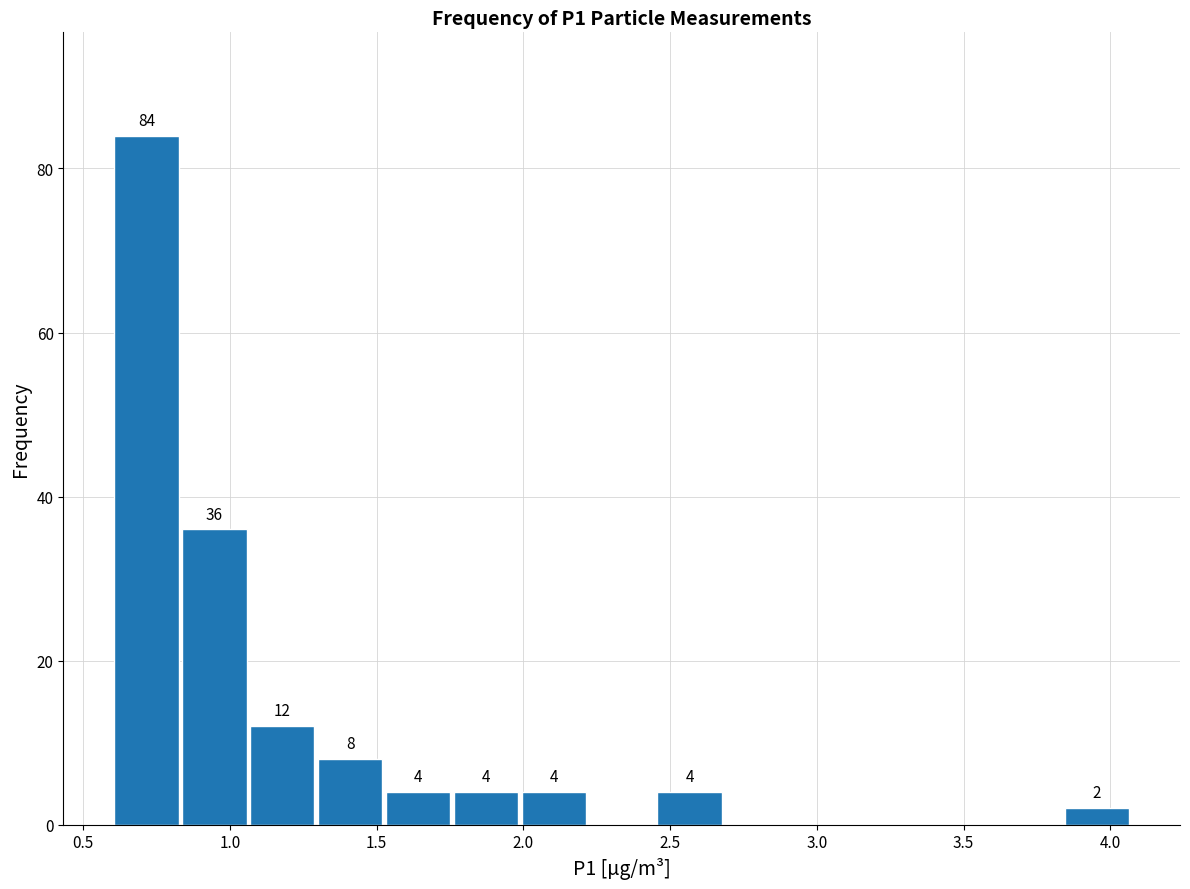

Which range on the x-axis has the tallest bar?

0.60 to 0.85